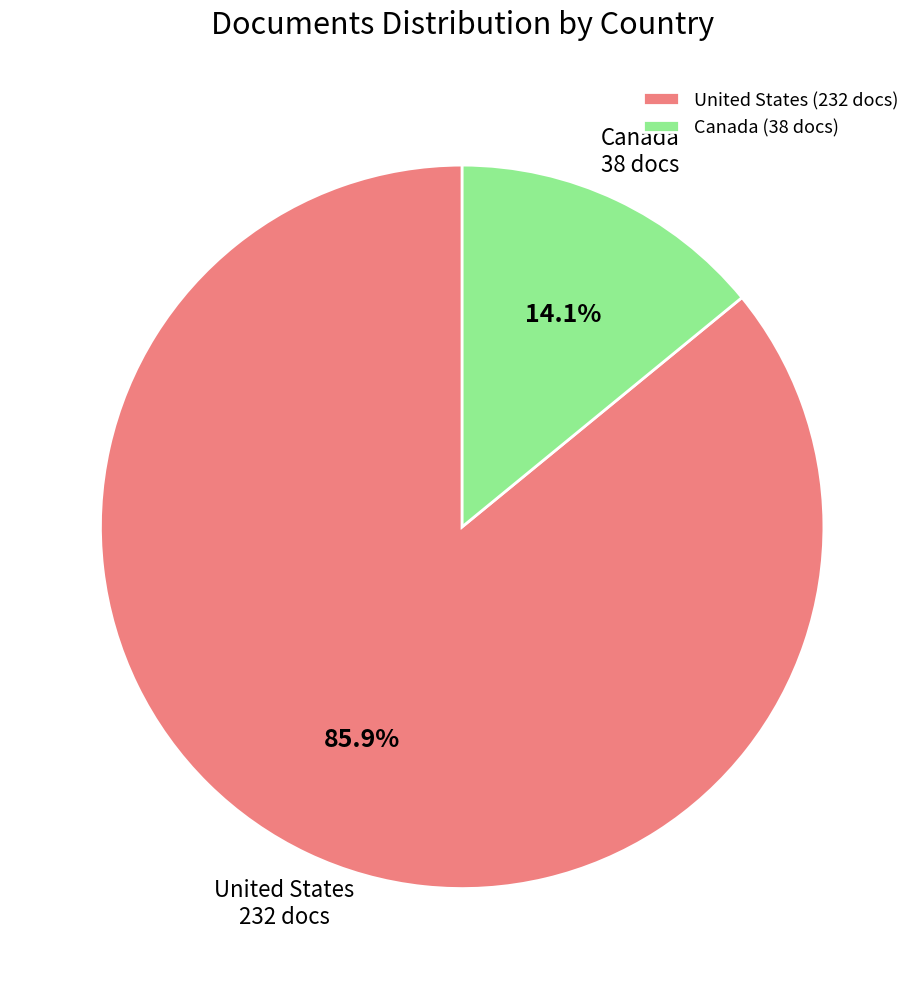

Rank the categories by value from lowest to highest.

Canada, United States